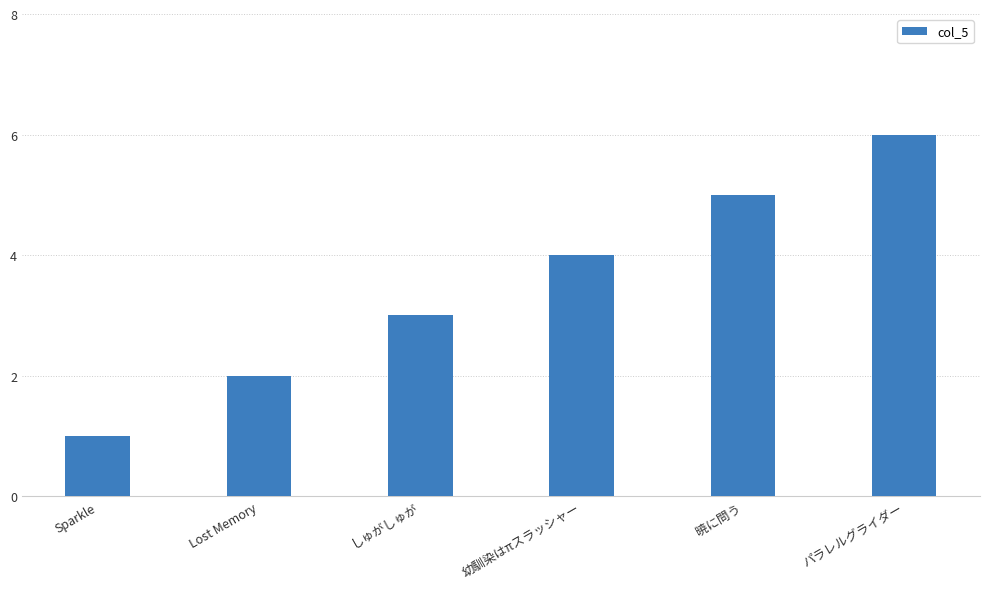

The value at パラレルグライダー is 11. True or false?

False